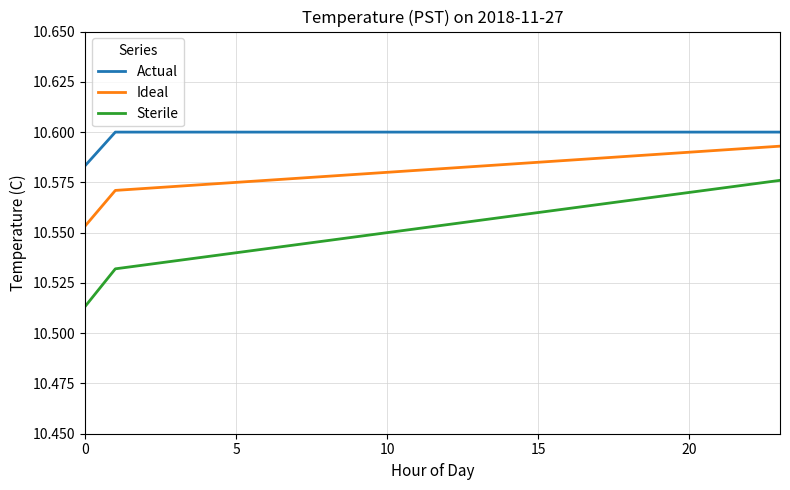

Which series has the largest total across all categories?

Actual